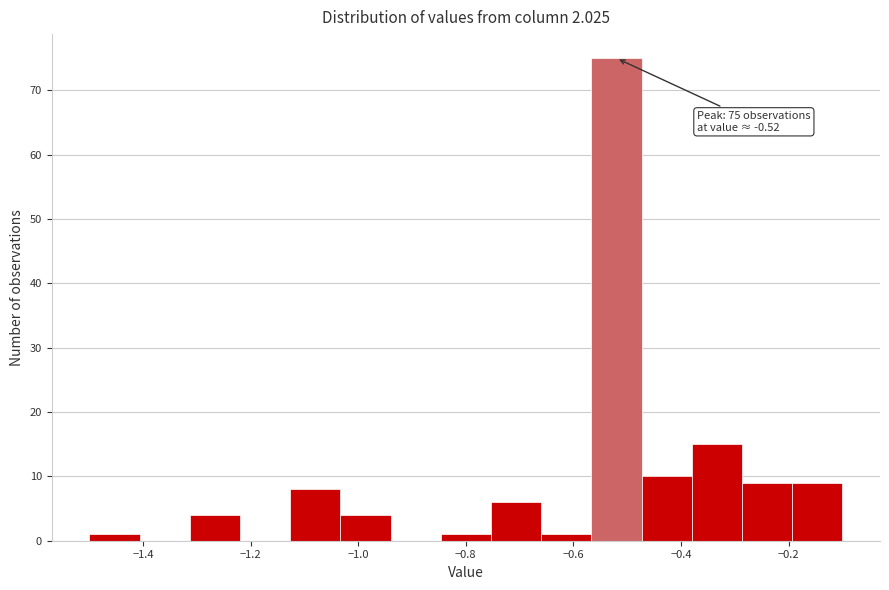

Which range on the x-axis has the tallest bar?

-0.56 to -0.48